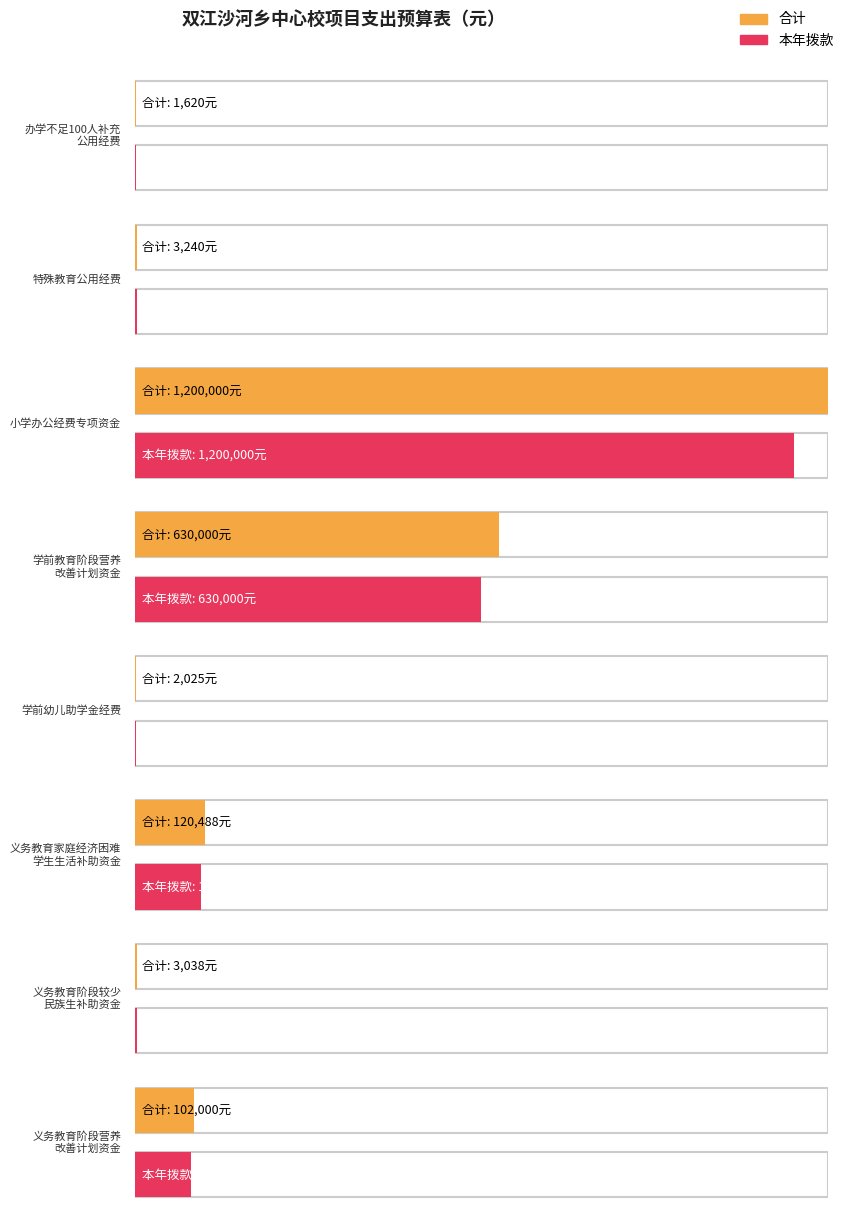

What is the difference between the 本年拨款 values at 办学不足100人补充公用经费 and 特殊教育公用经费?

1620